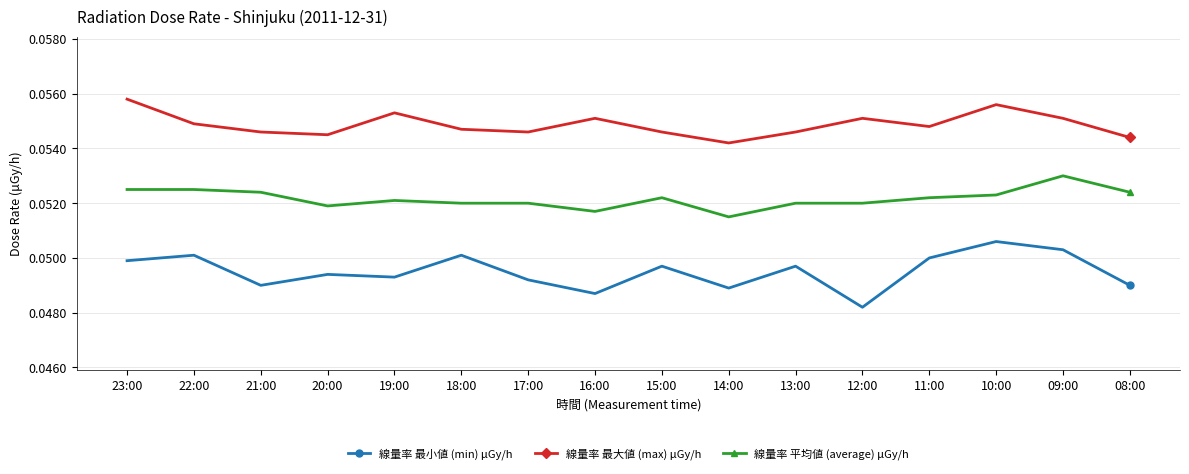

Rank the series by their average value, from lowest to highest.

線量率 最小値 (min) μGy/h, 線量率 平均値 (average) μGy/h, 線量率 最大値 (max) μGy/h